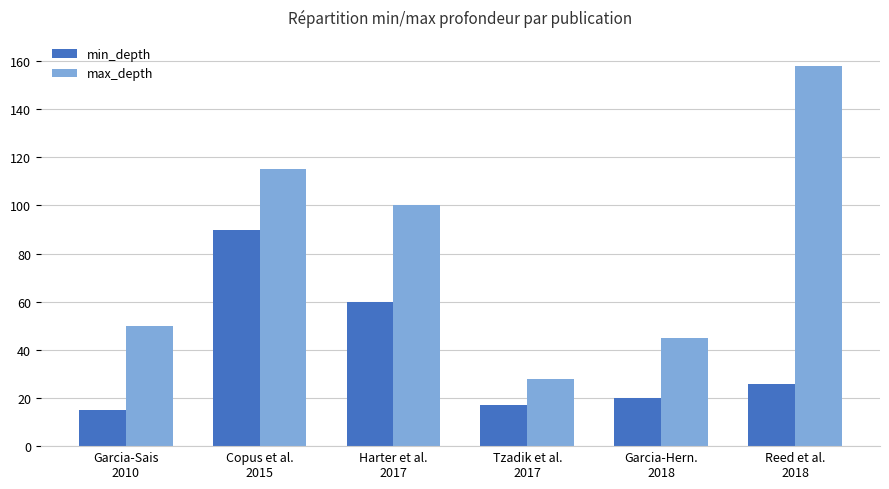

What are all the series names shown in the legend?

min_depth, max_depth